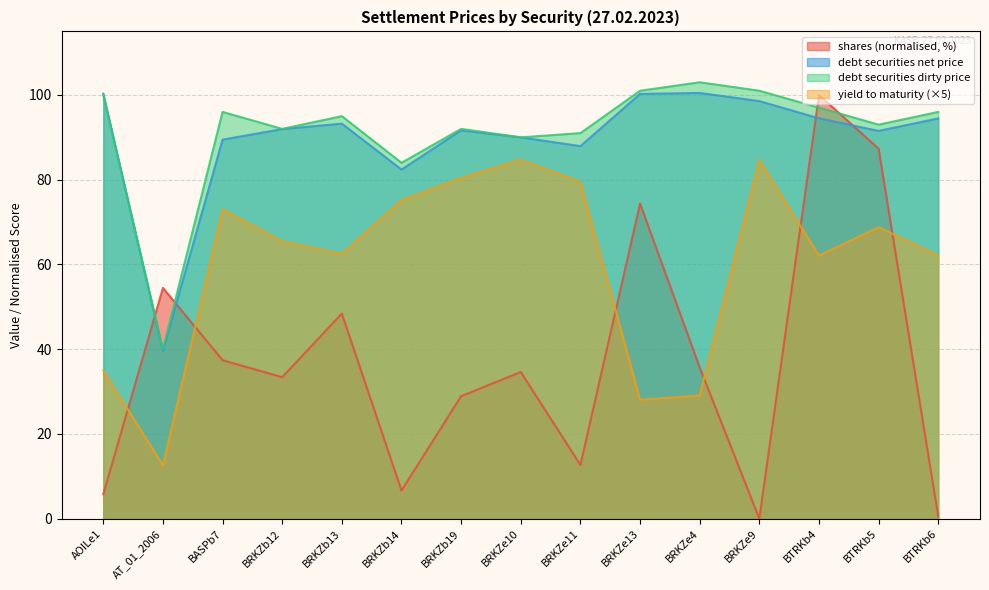

What are all the series names shown in the legend?

shares (normalised, %), debt securities net price, debt securities dirty price, yield to maturity (×5)